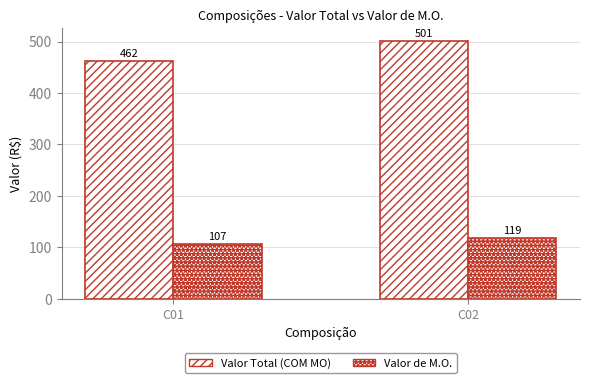

At how many categories does at least one series exceed 228?

2